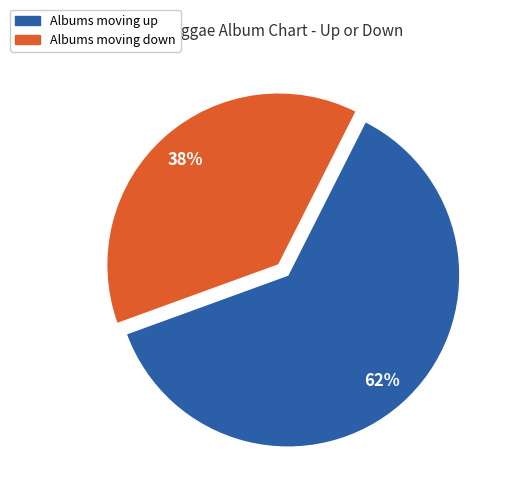

Is there a majority slice in this chart?

Yes